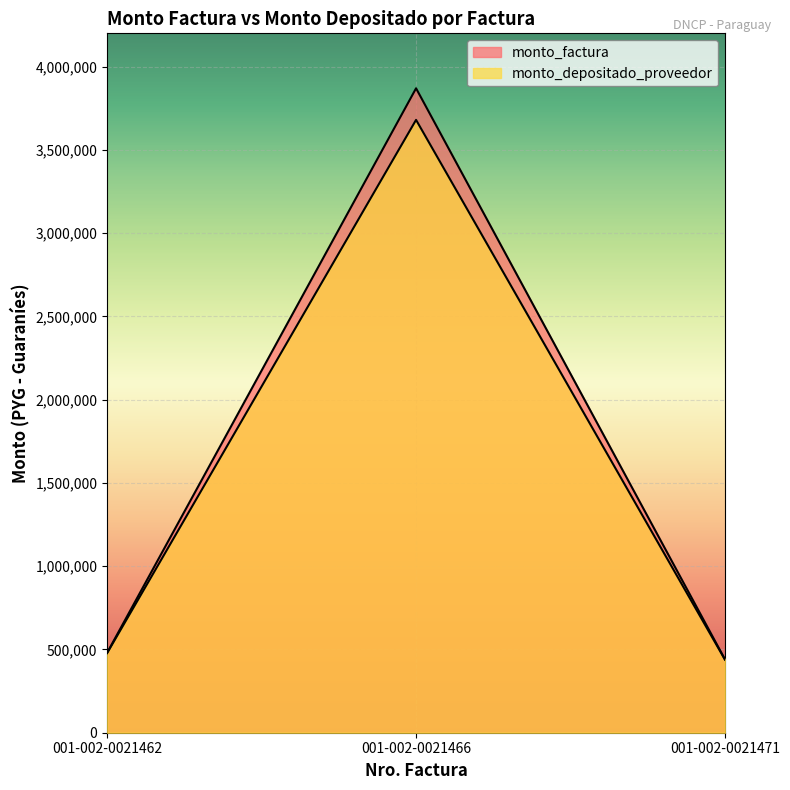

What is the minimum value shown in the chart?

438432